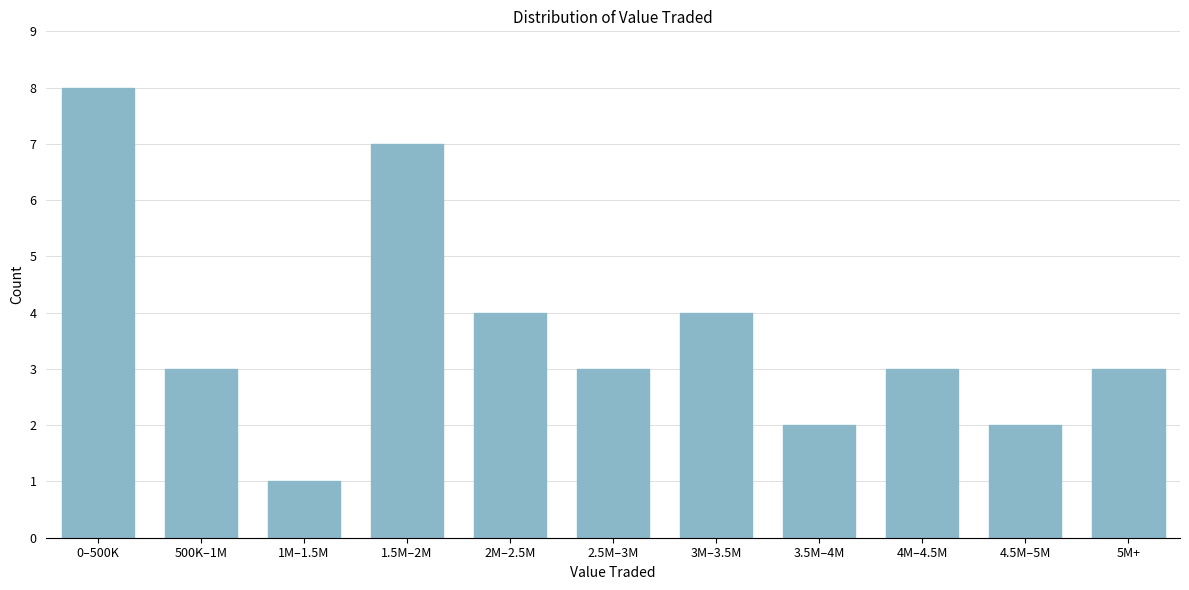

Reading left to right, list all the values displayed in this chart.

0–500K=8	500K–1M=3	1M–1.5M=1	1.5M–2M=7	2M–2.5M=4	2.5M–3M=3	3M–3.5M=4	3.5M–4M=2	4M–4.5M=3	4.5M–5M=2	5M+=3